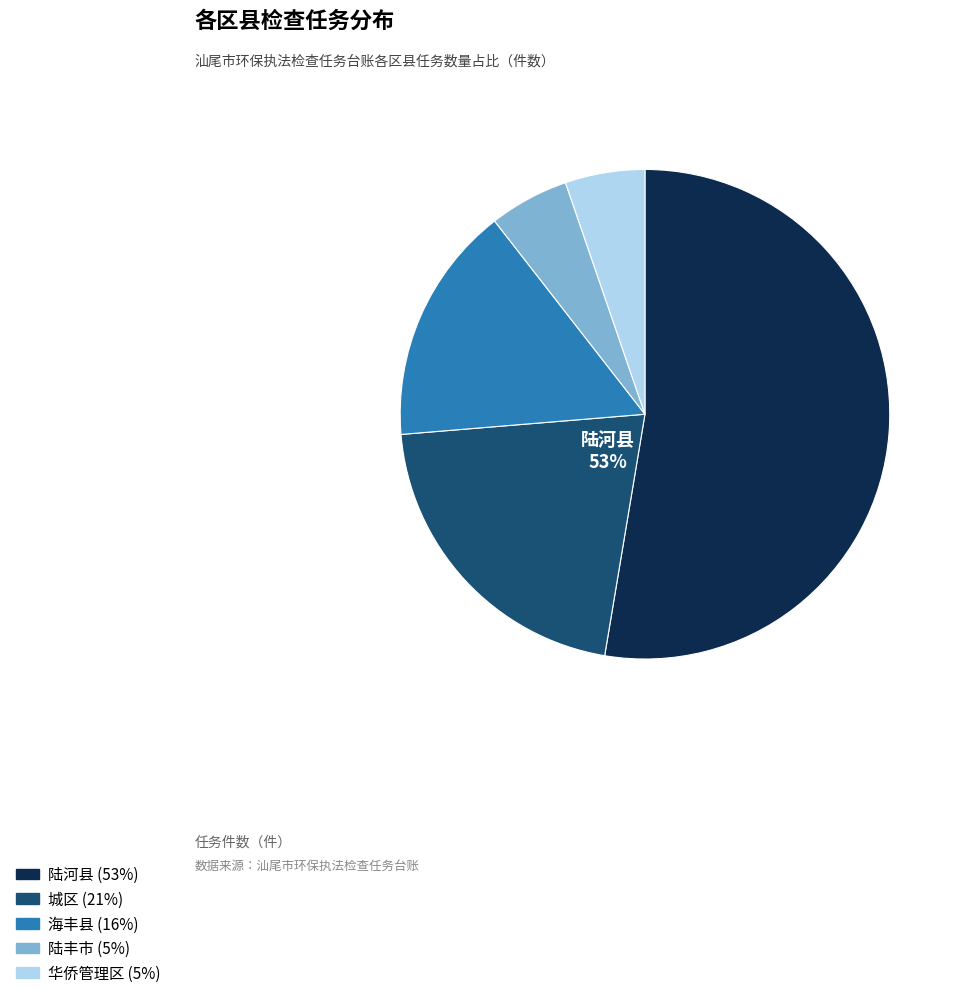

Is it true that 陆丰市 is 1% of the pie?

False